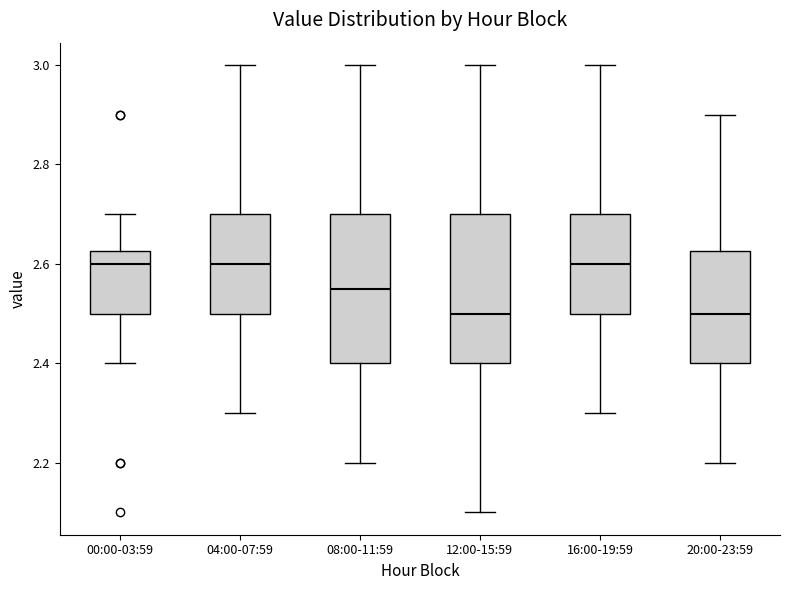

Reading left to right, transcribe this box plot: for each box, give where its median line is, the range the box spans, and where its two whiskers end, as read against the y-axis. The values are not printed on the chart, so give them approximately, as read against the axis.

00:00-03:59: median 2.60, box 2.50 to 2.62, whiskers 2.40 to 2.70
04:00-07:59: median 2.60, box 2.50 to 2.70, whiskers 2.30 to 3.00
08:00-11:59: median 2.56, box 2.40 to 2.70, whiskers 2.20 to 3.00
12:00-15:59: median 2.50, box 2.40 to 2.70, whiskers 2.10 to 3.00
16:00-19:59: median 2.60, box 2.50 to 2.70, whiskers 2.30 to 3.00
20:00-23:59: median 2.50, box 2.40 to 2.62, whiskers 2.20 to 2.90